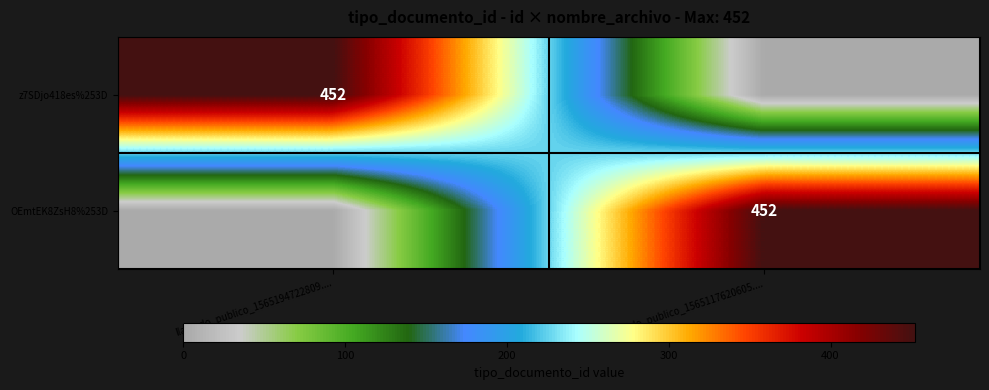

Is it true that z7SDjo418es%253D equals 180 at llamado_publico_1565194722809....?

False